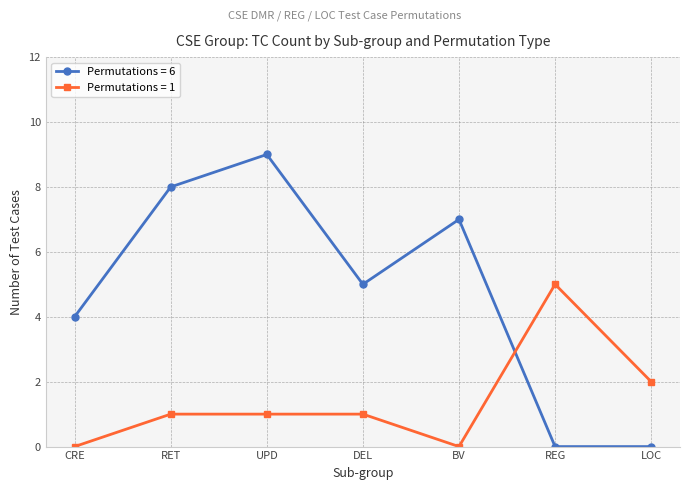

Which series changed the most between RET and DEL?

Permutations = 6